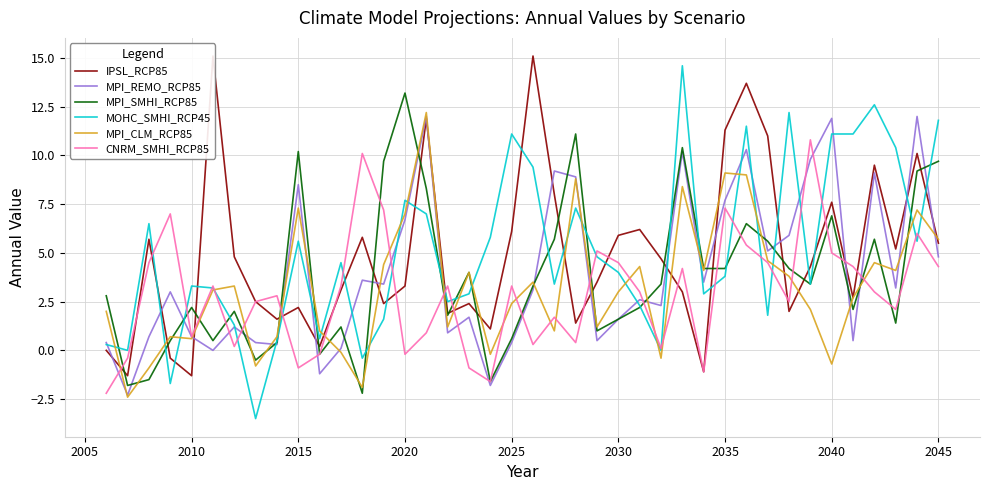

How many series are shown in this chart?

6